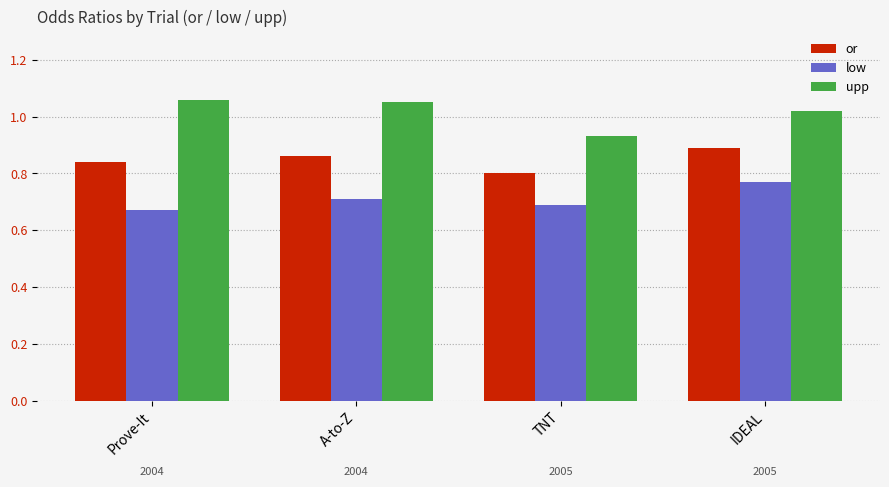

Does the chart contain stacked bars?

No